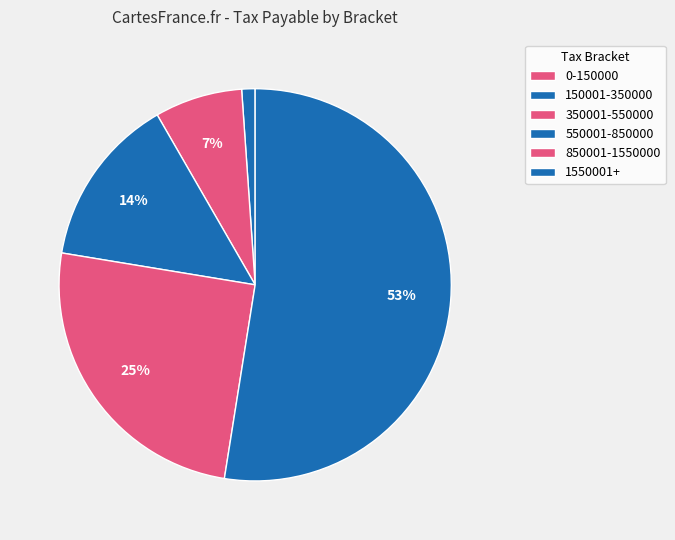

To the nearest percent, what is the average slice percentage?

17%